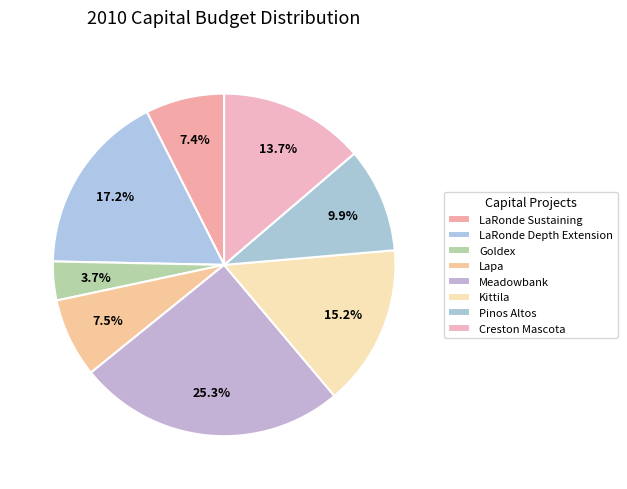

What is the ratio of the value at Goldex to the value at Pinos Altos?

0.4